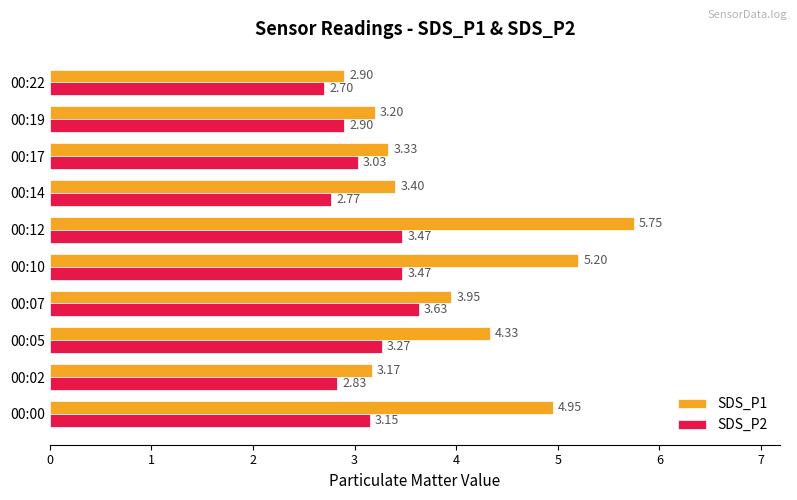

Rank the series at 00:22 from highest to lowest value.

SDS_P1, SDS_P2